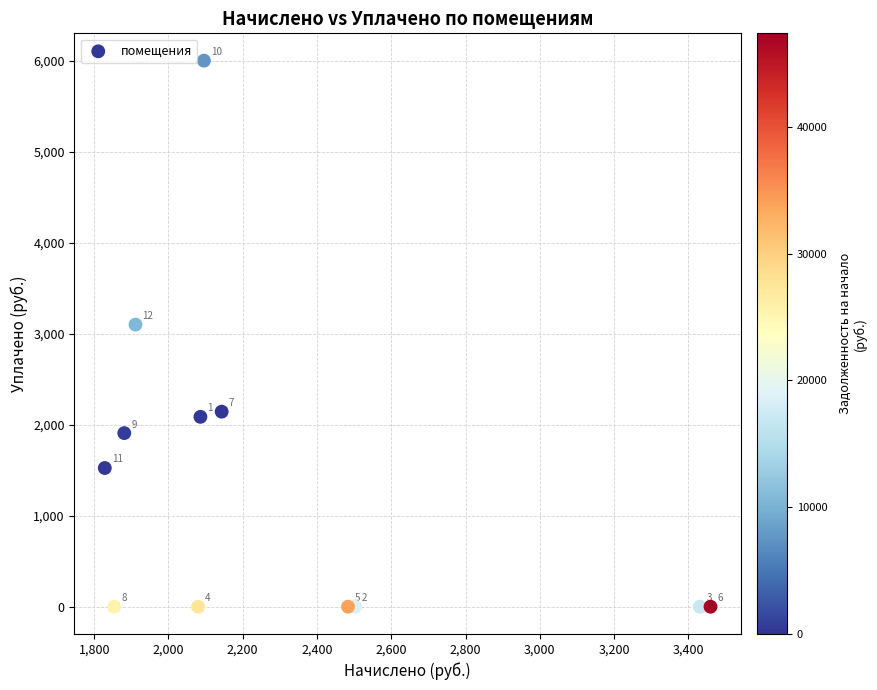

What Y value in the scatter plot is closest to 3000?

3100.0